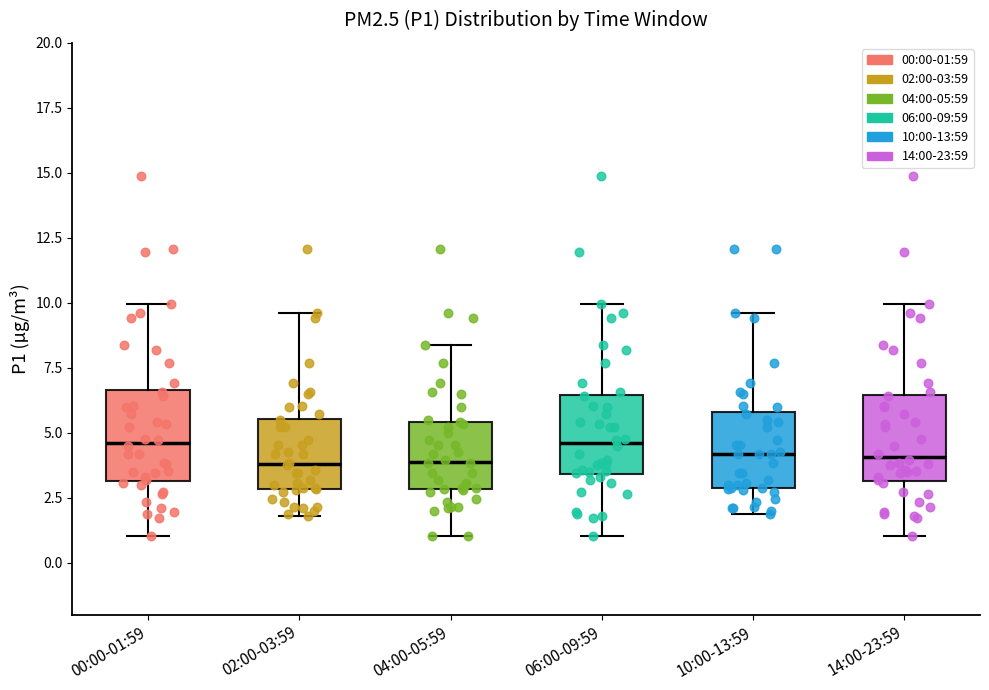

Reading left to right, read every box against the y-axis: the position of its median line, the range the box covers, and the ends of its whiskers. The values are not printed on the chart, so give them approximately, as read against the axis.

00:00-01:59: median 4.5, box 3.0 to 6.5, whiskers 1.0 to 10.0
02:00-03:59: median 4.0, box 3.0 to 5.5, whiskers 2.0 to 9.5
04:00-05:59: median 4.0, box 3.0 to 5.5, whiskers 1.0 to 8.5
06:00-09:59: median 4.5, box 3.5 to 6.5, whiskers 1.0 to 10.0
10:00-13:59: median 4.0, box 3.0 to 6.0, whiskers 2.0 to 9.5
14:00-23:59: median 4.0, box 3.0 to 6.5, whiskers 1.0 to 10.0